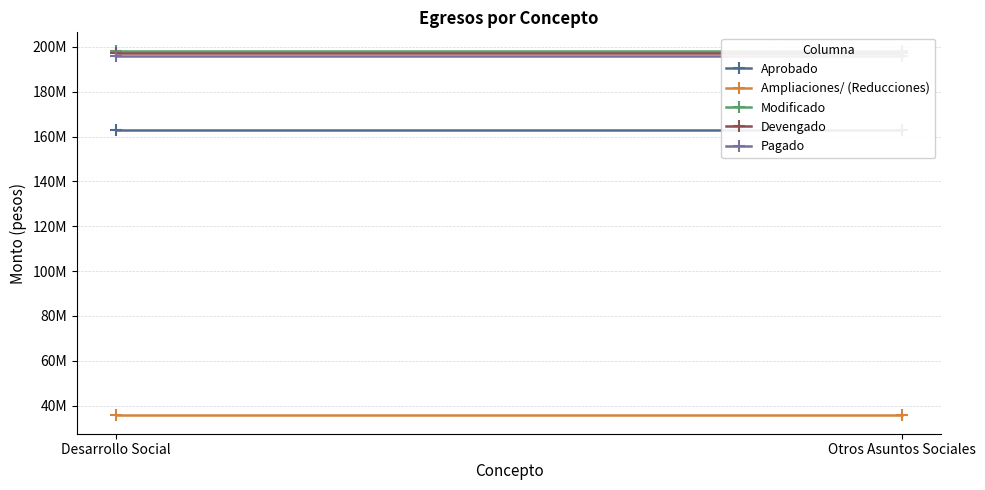

Which series has the widest spread of values?

Aprobado